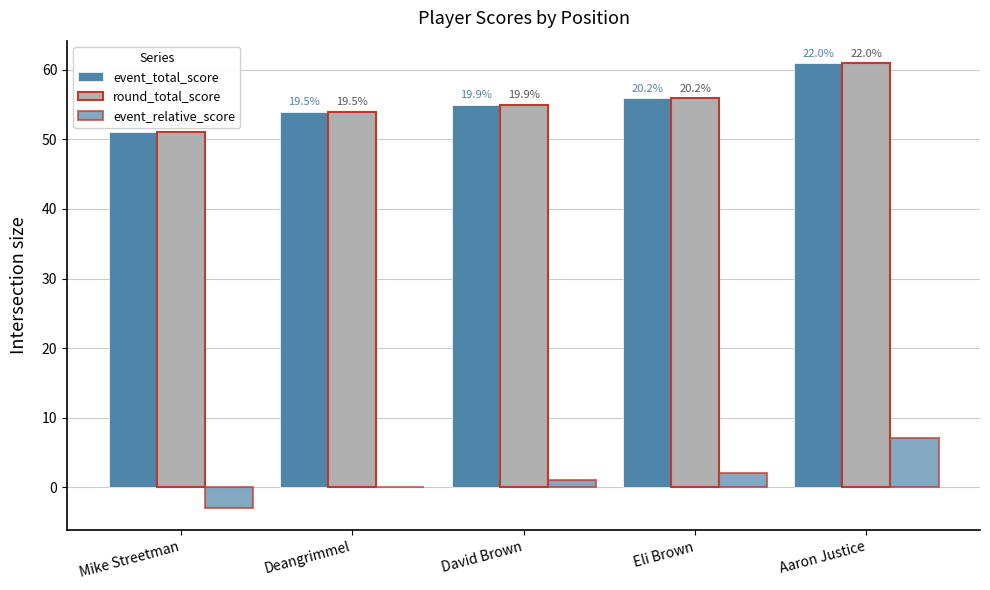

Are the bars horizontal?

No